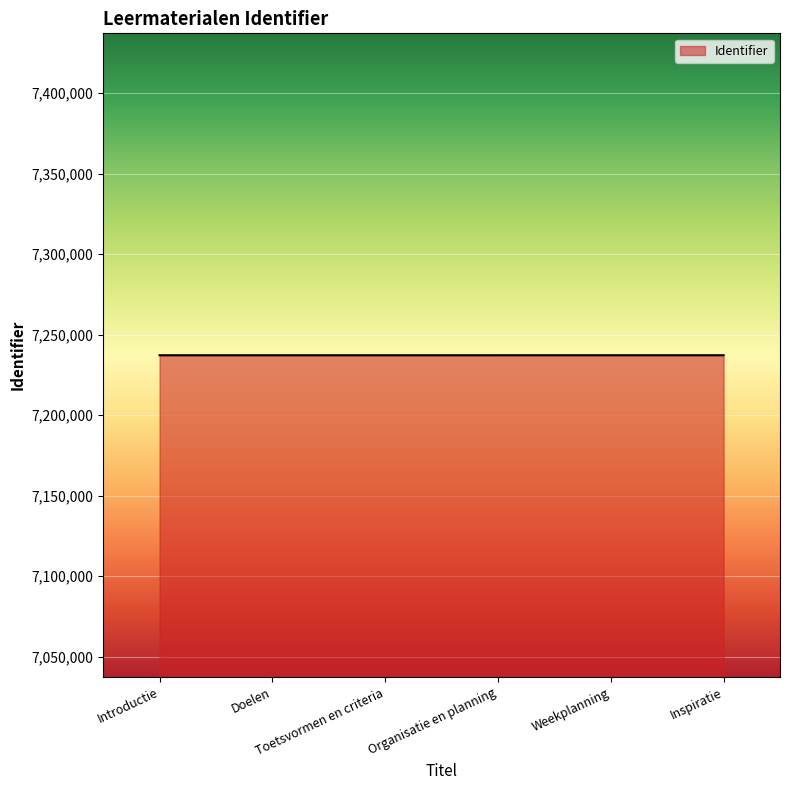

True or false: the data has more than 2 interior local peaks.

False